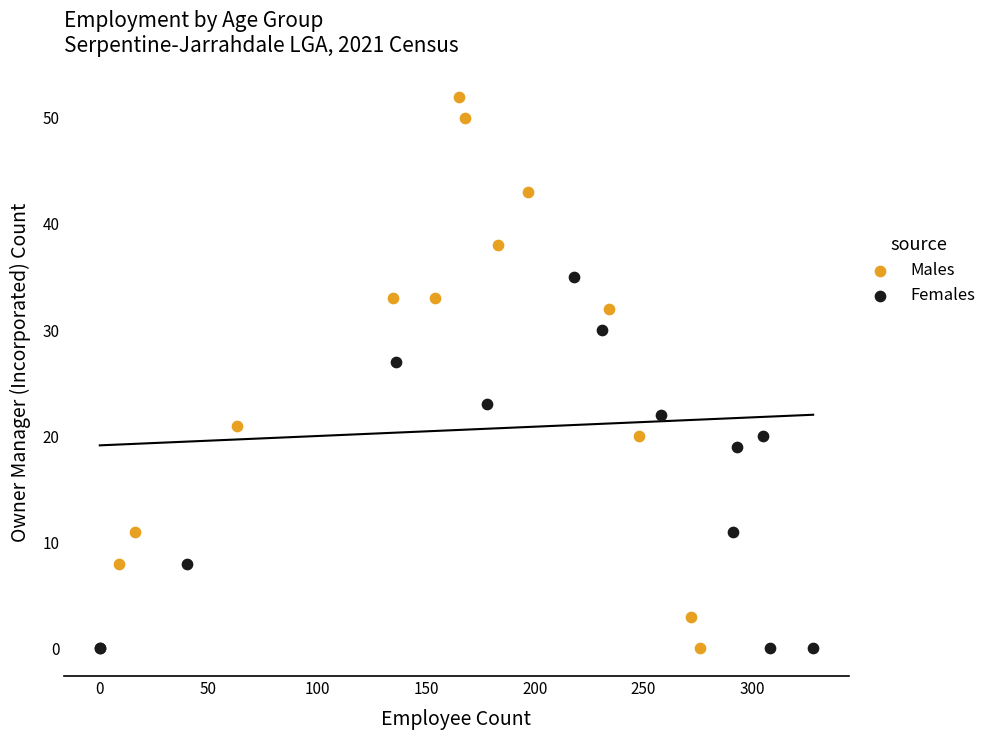

Which series has the largest Y range (max minus min)?

Males